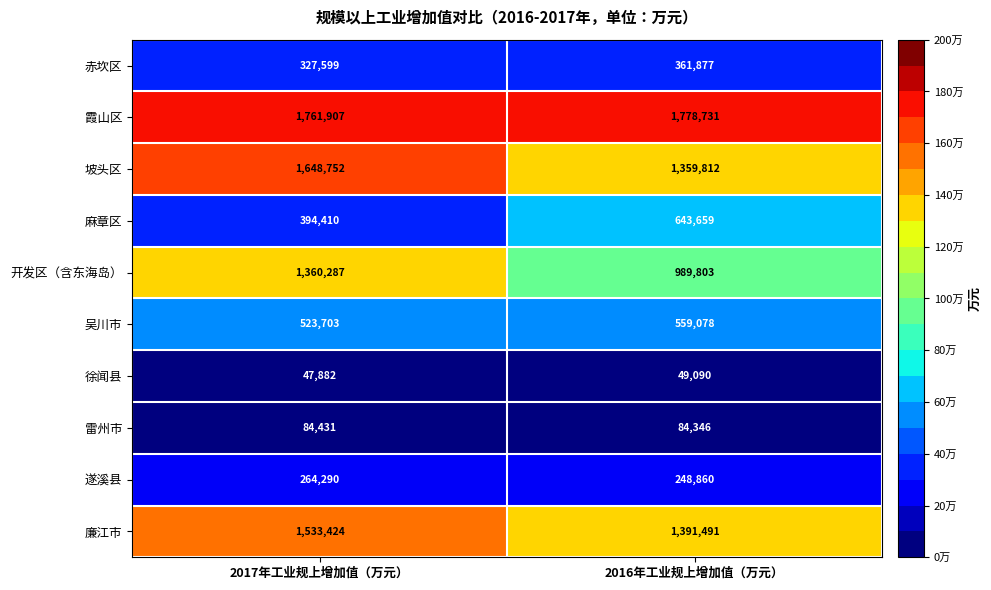

Reading left to right, extract all data points from this chart.

赤坎区: 327599	361877
霞山区: 1761907	1778731
坡头区: 1648752	1359812
麻章区: 394410	643659
开发区（含东海岛）: 1360287	989803
吴川市: 523703	559078
徐闻县: 47882	49090
雷州市: 84431	84346
遂溪县: 264290	248860
廉江市: 1533424	1391491